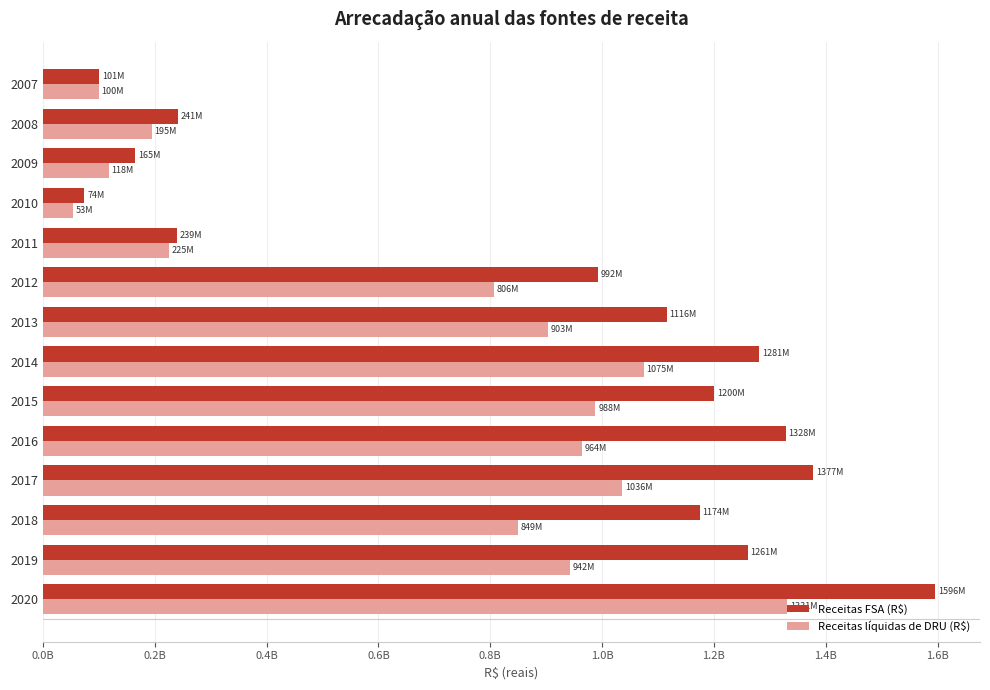

What are all the series names shown in the legend?

Receitas FSA (R$), Receitas líquidas de DRU (R$)